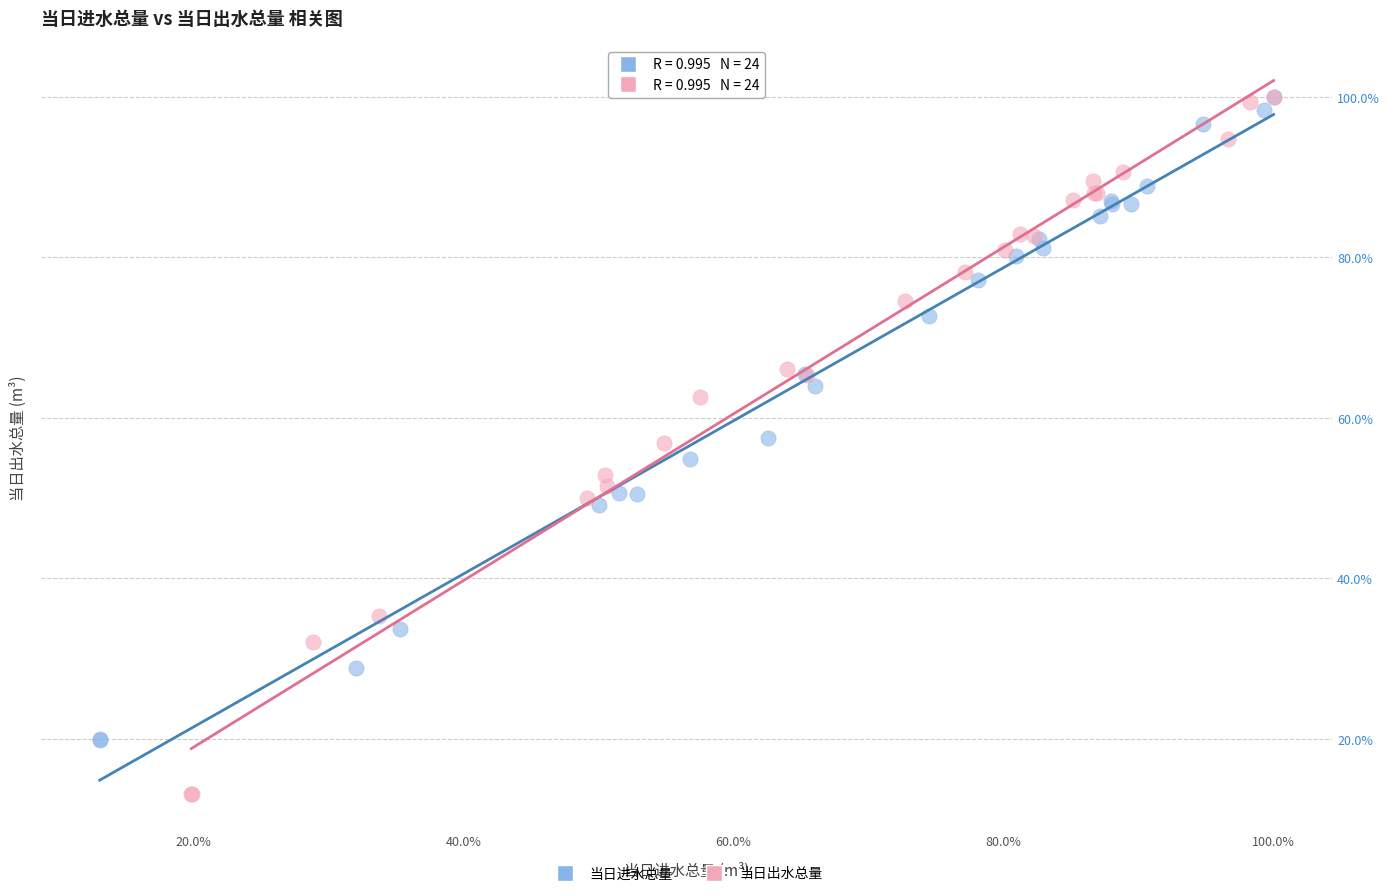

Which series has the largest Y range (max minus min)?

当日出水总量